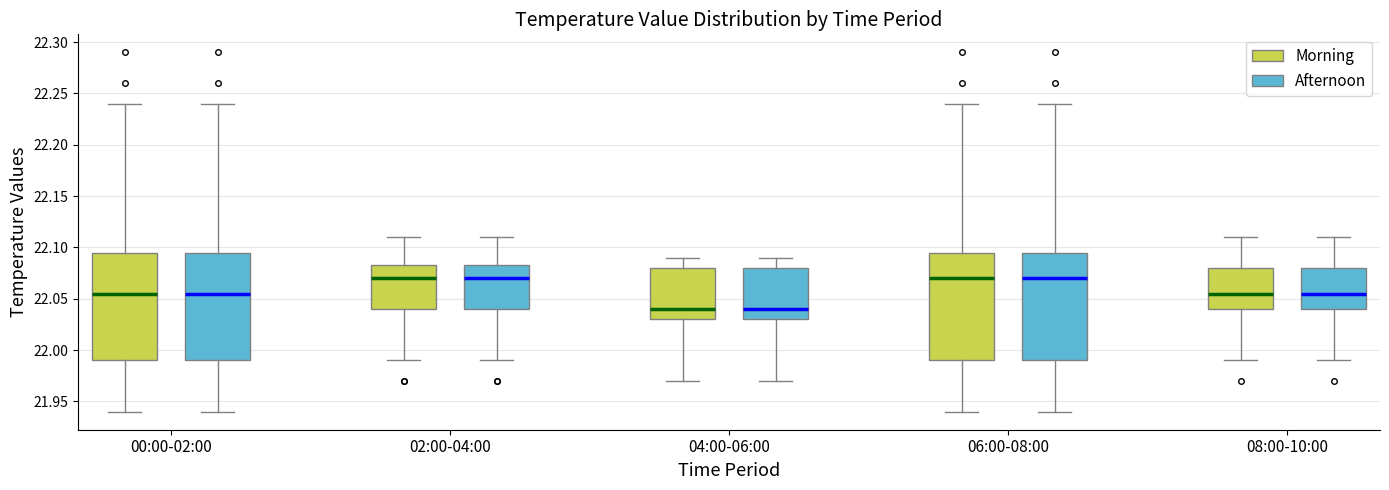

Where does the lower whisker of the box for 02:00-04:00 (Afternoon) end on the y-axis? The values are not printed on the chart, so give them approximately, as read against the axis.

21.990